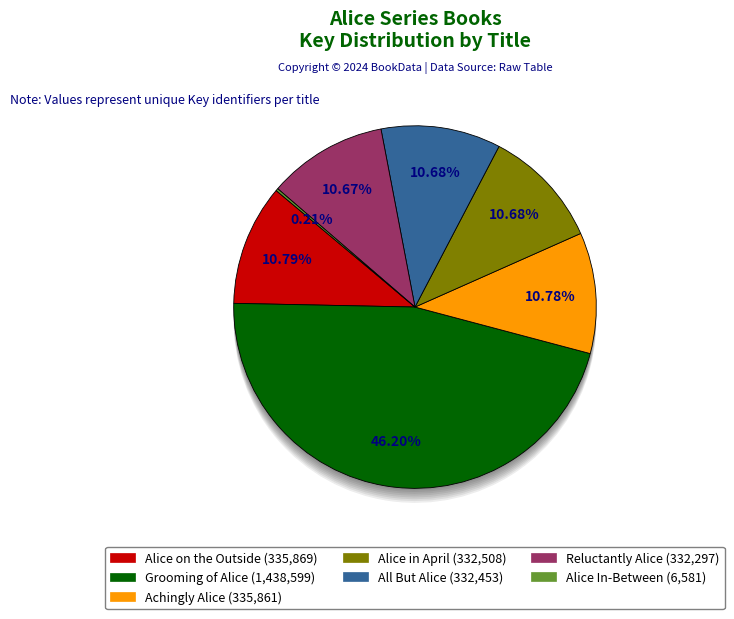

Is there any slice that represents more than half of the pie?

No